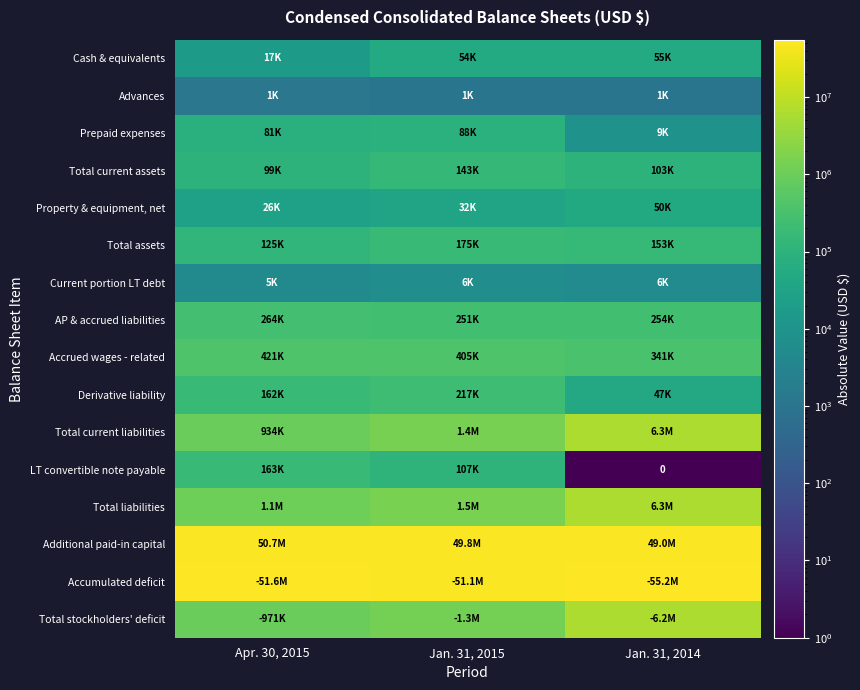

At which category is the sum across all series the highest?

Jan. 31, 2014